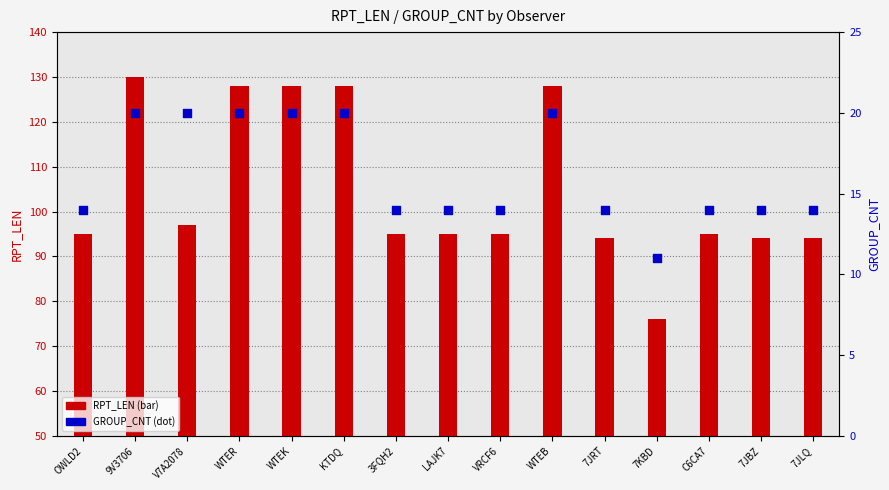

At how many categories does at least one series exceed 114?

5